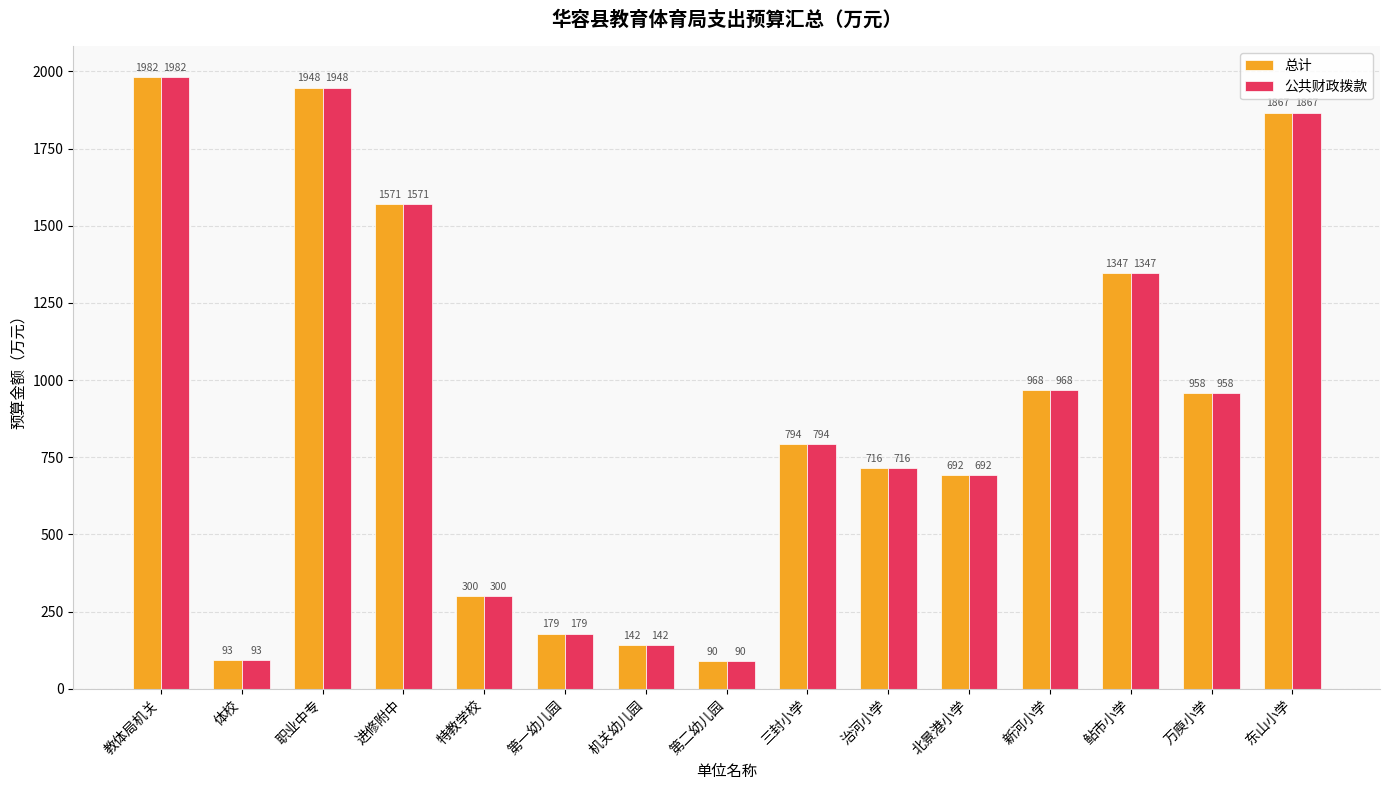

At which category is the sum across all series the highest?

教体局机关